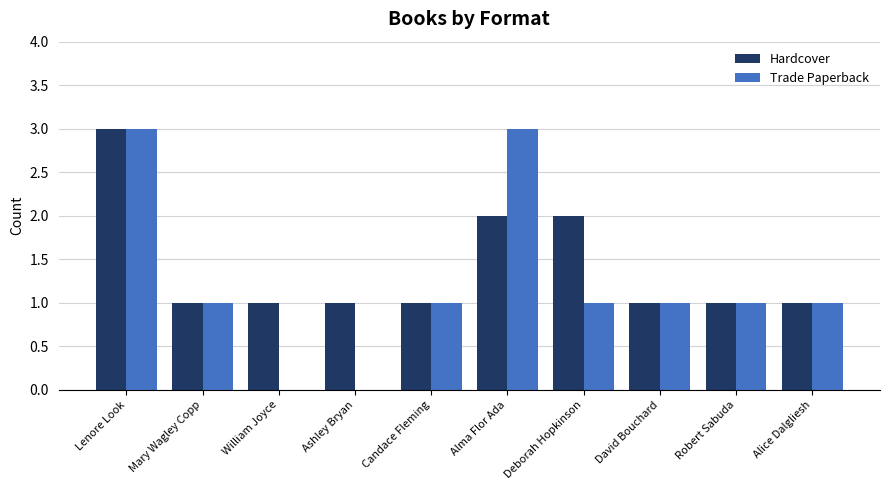

Which series has the widest spread of values?

Trade Paperback